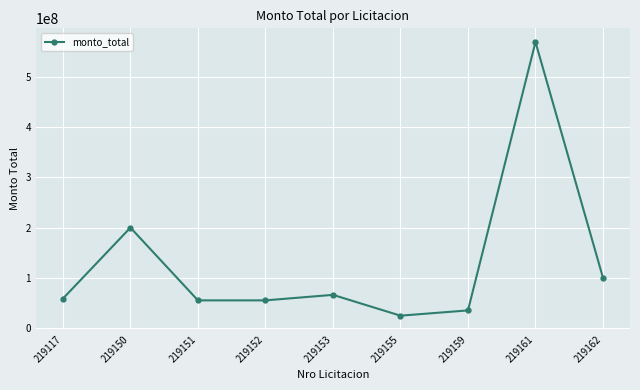

How many data points does each series have?

9